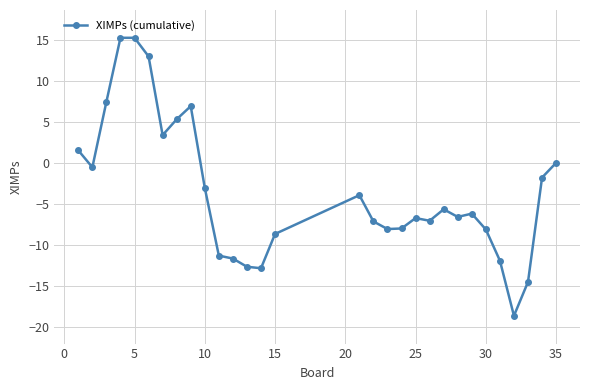

What is the smallest value displayed?

-18.6